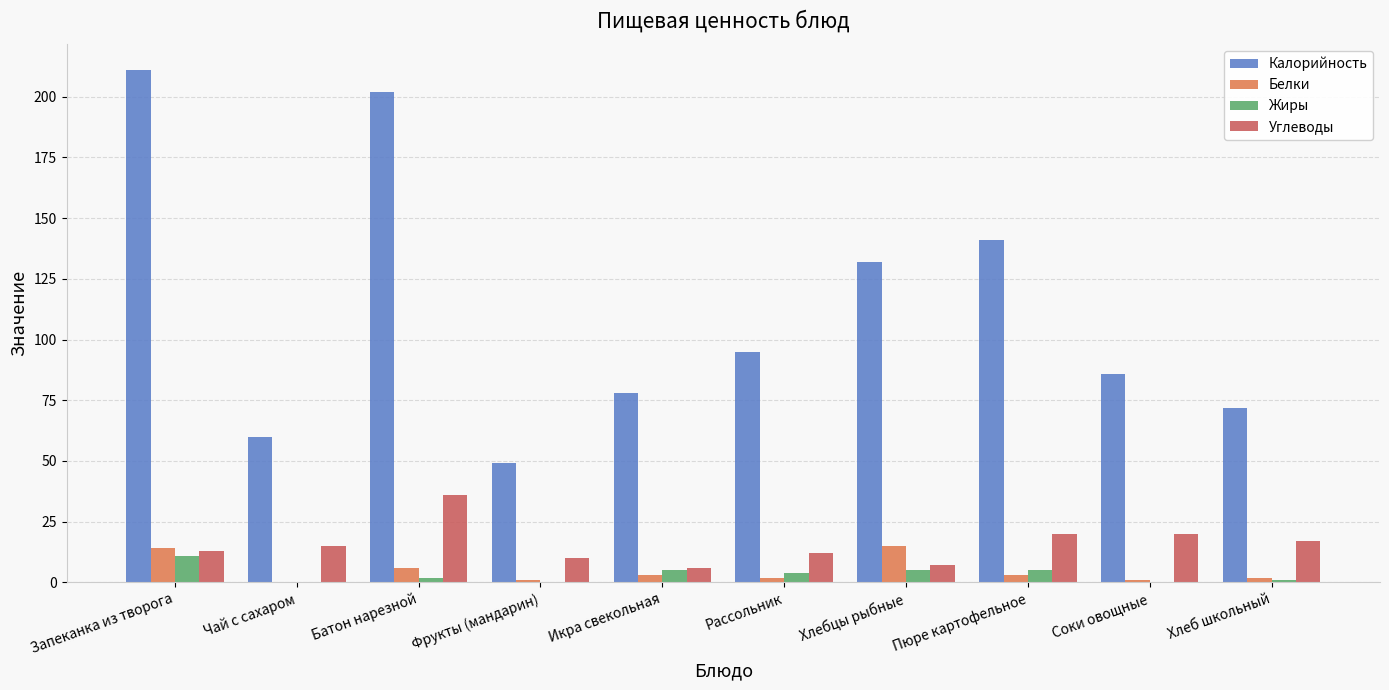

What is the approximate value of Белки at Хлебцы рыбные?

15.0